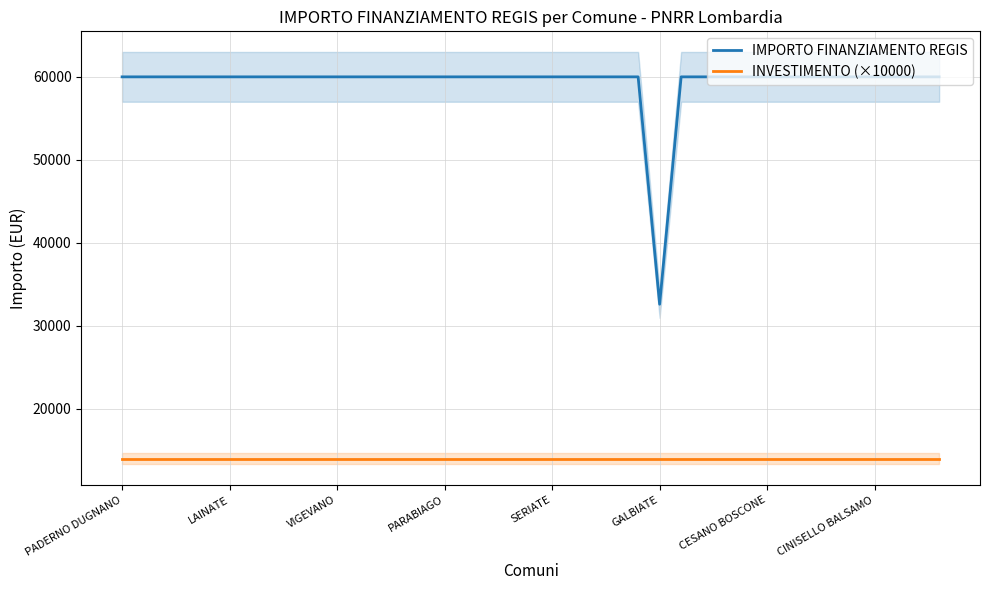

Is it true that INVESTIMENTO (×10000) equals 14000 at 18?

True